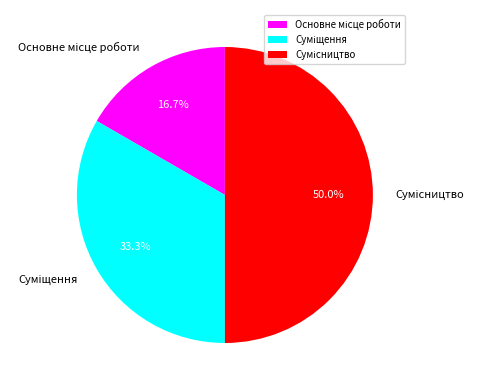

Count the number of slices in the pie.

3